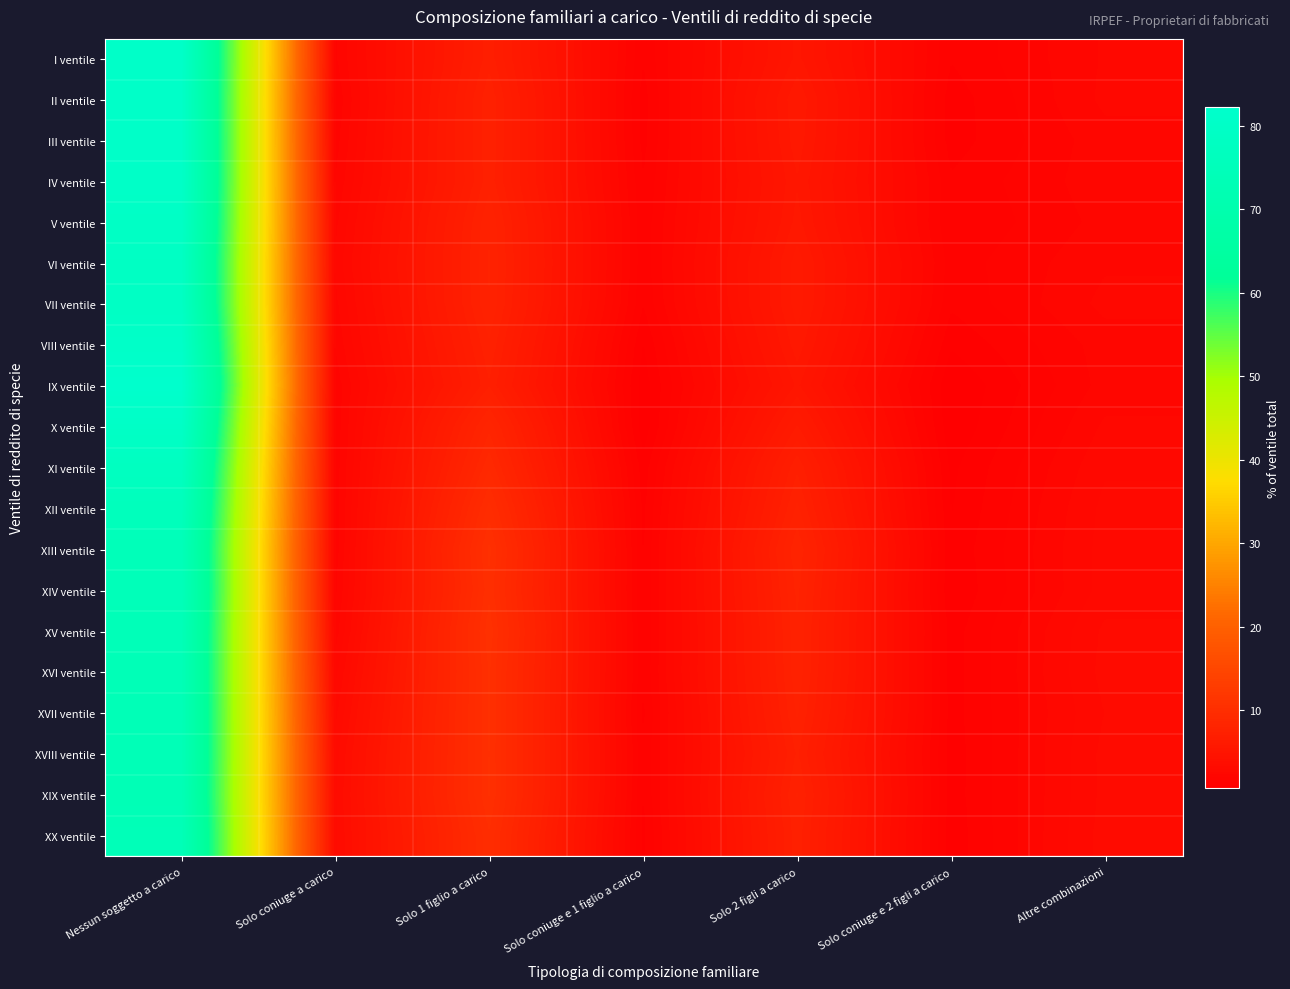

List the series in order of their peak value, highest first.

IX ventile, I ventile, VIII ventile, III ventile, II ventile, IV ventile, X ventile, V ventile, VII ventile, VI ventile, XI ventile, XII ventile, XIV ventile, XIII ventile, XV ventile, XX ventile, XVII ventile, XVI ventile, XVIII ventile, XIX ventile